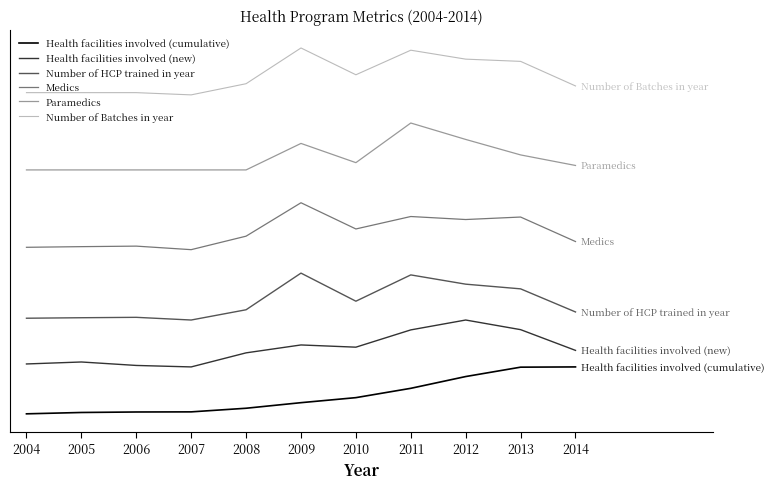

At which category does Paramedics reach its first local peak?

2009